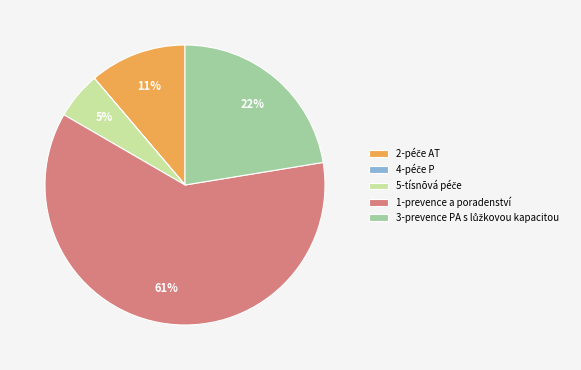

True or false: 1-prevence a poradenství accounts for 61% of the total.

True